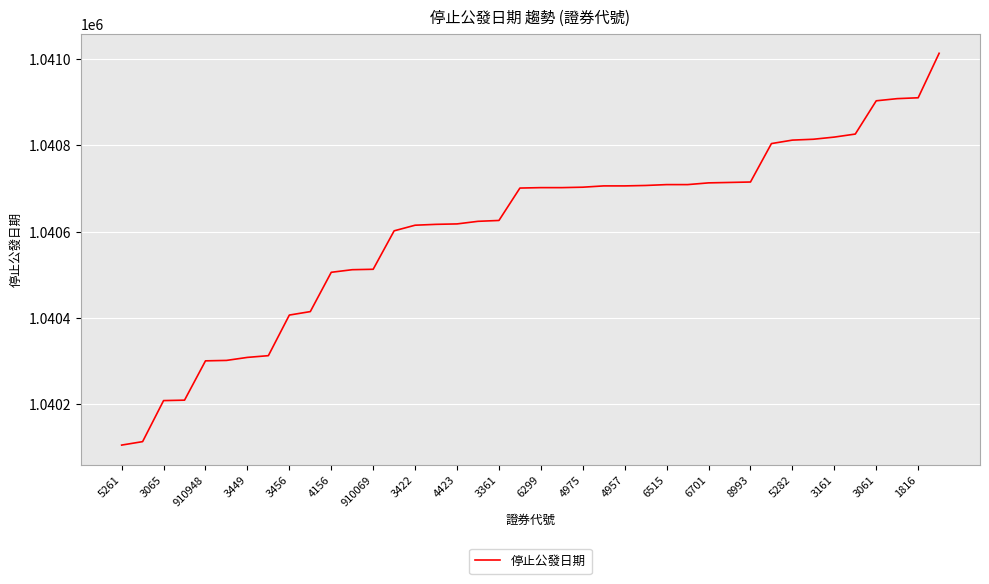

What is the difference between the maximum and minimum values?

907